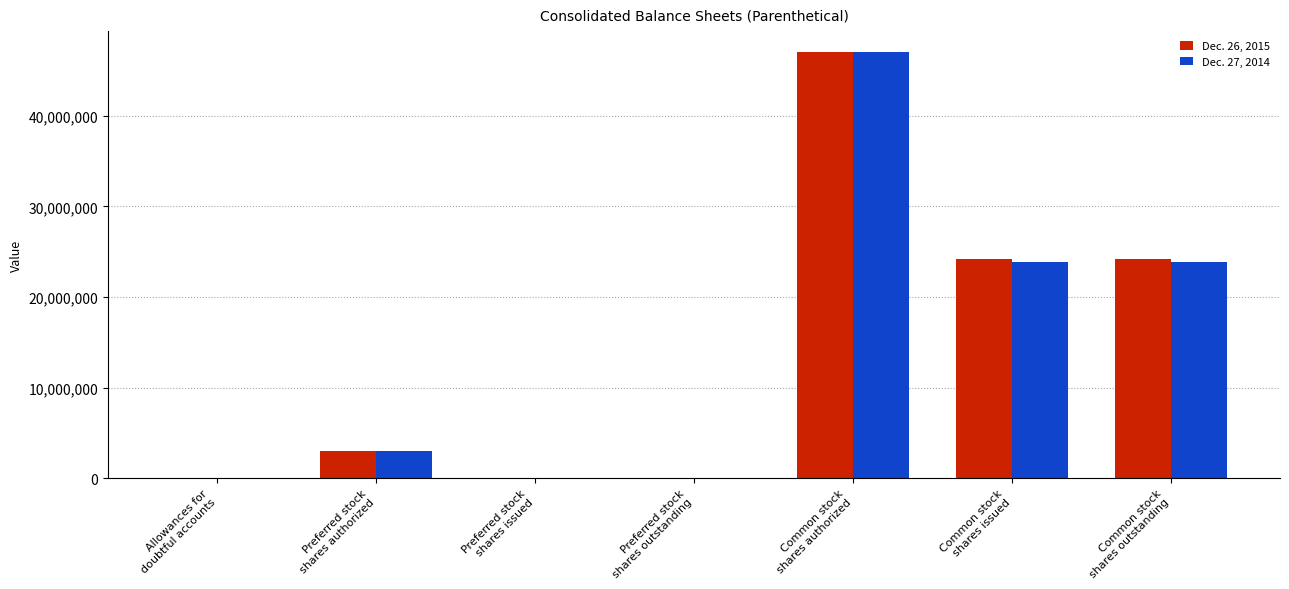

What is the maximum value shown in the chart?

47000000